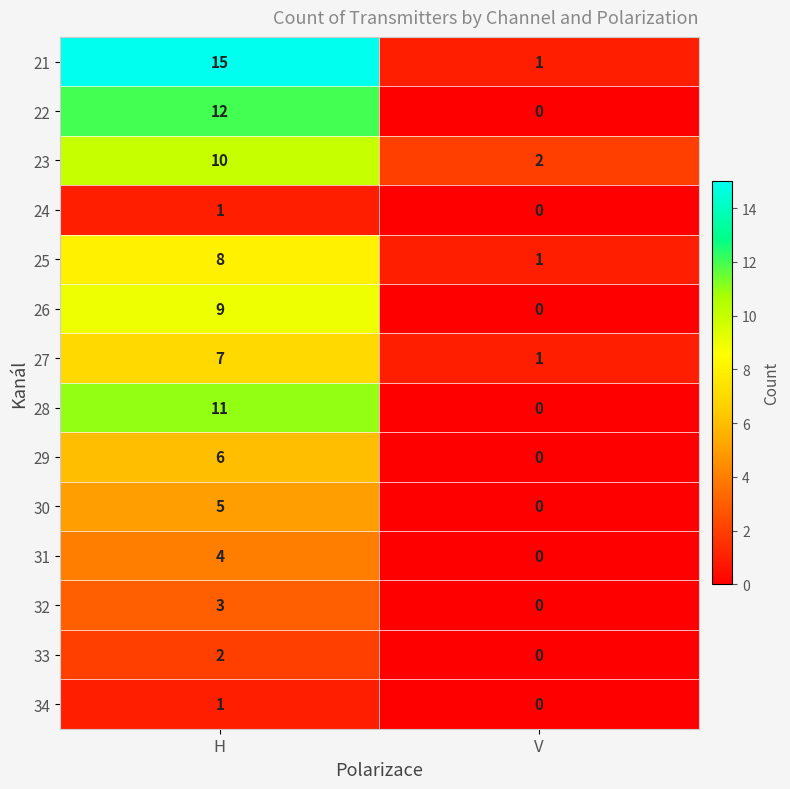

What is the difference between the 30 values at H and V?

5